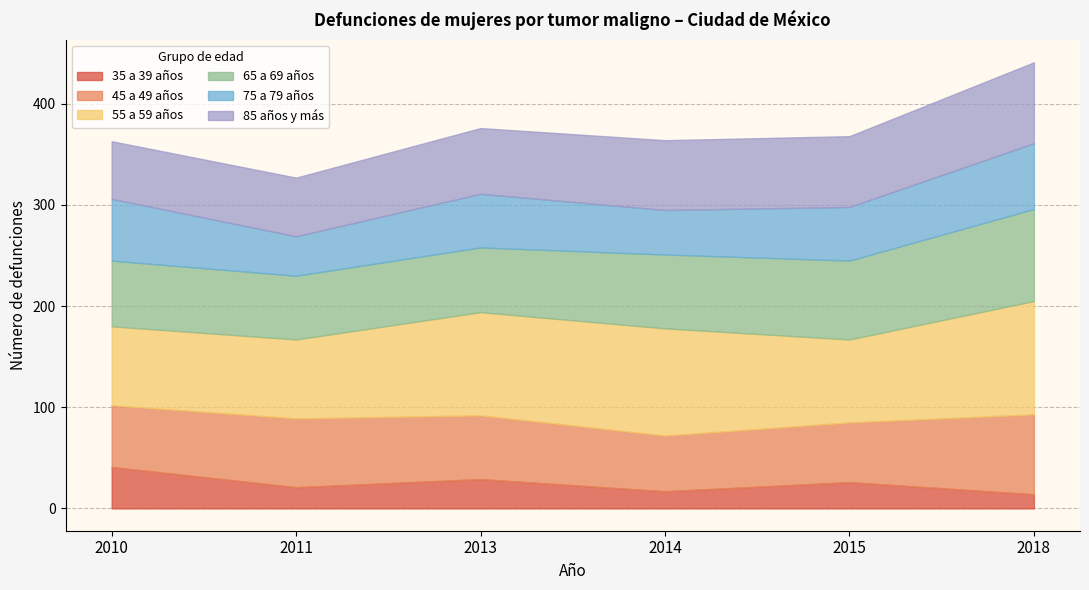

How many lines are shown in the chart?

6